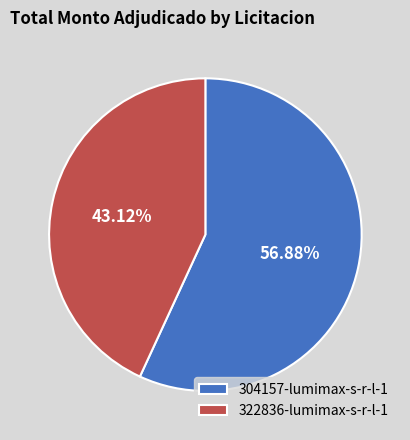

Is 322836-lumimax-s-r-l-1 the majority of the pie?

No